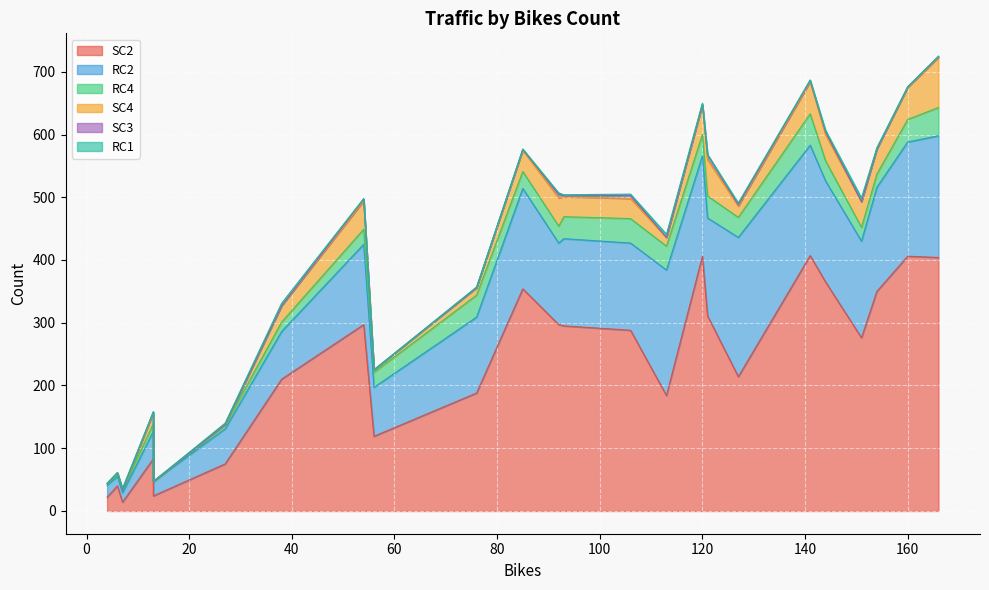

How many interior local peaks does the RC2 series have?

5